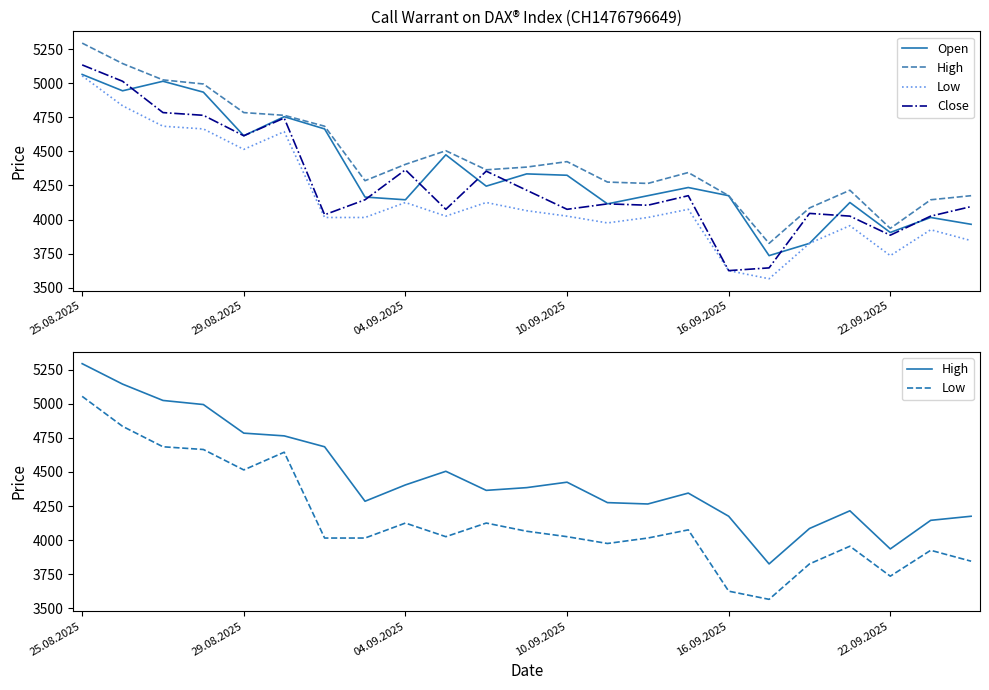

What are all the series names shown in the legend?

Open, High, Low, Close